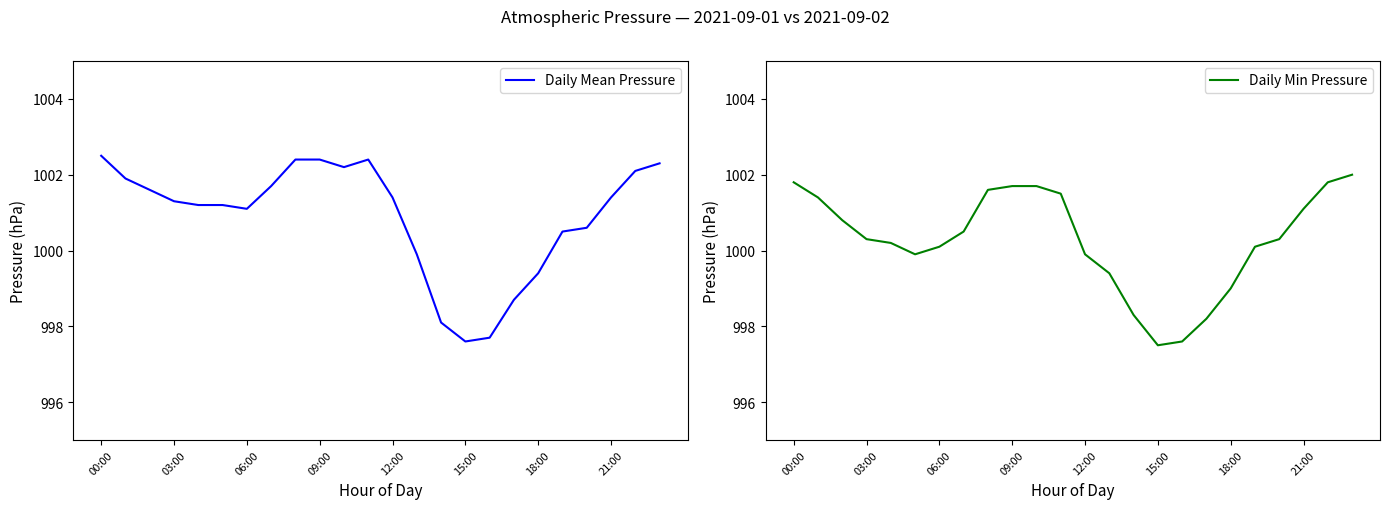

Is it true that Daily Min Pressure equals 1000.1 at 06:00?

True